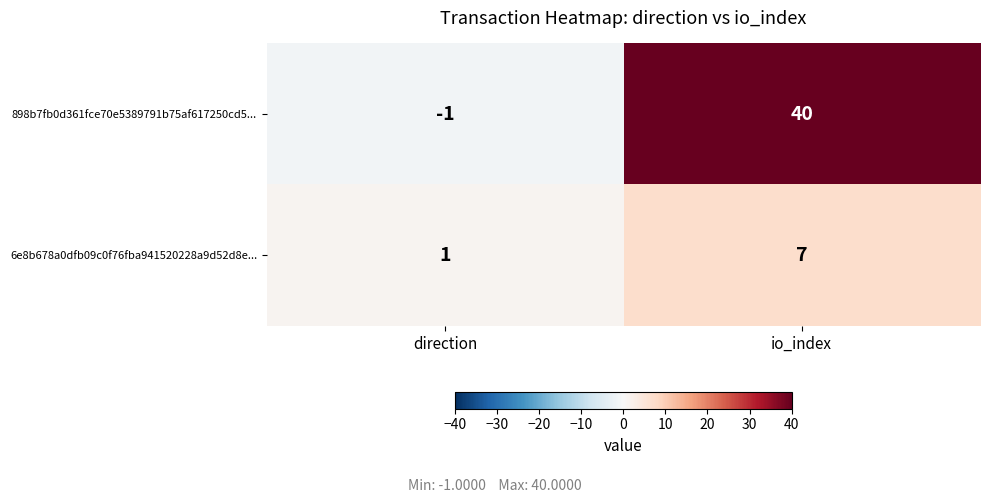

Reading left to right, list all the values displayed in this chart.

898b7fb0d361fce70e5389791b75af617250cd5...: -1	40
6e8b678a0dfb09c0f76fba941520228a9d52d8e...: 1	7